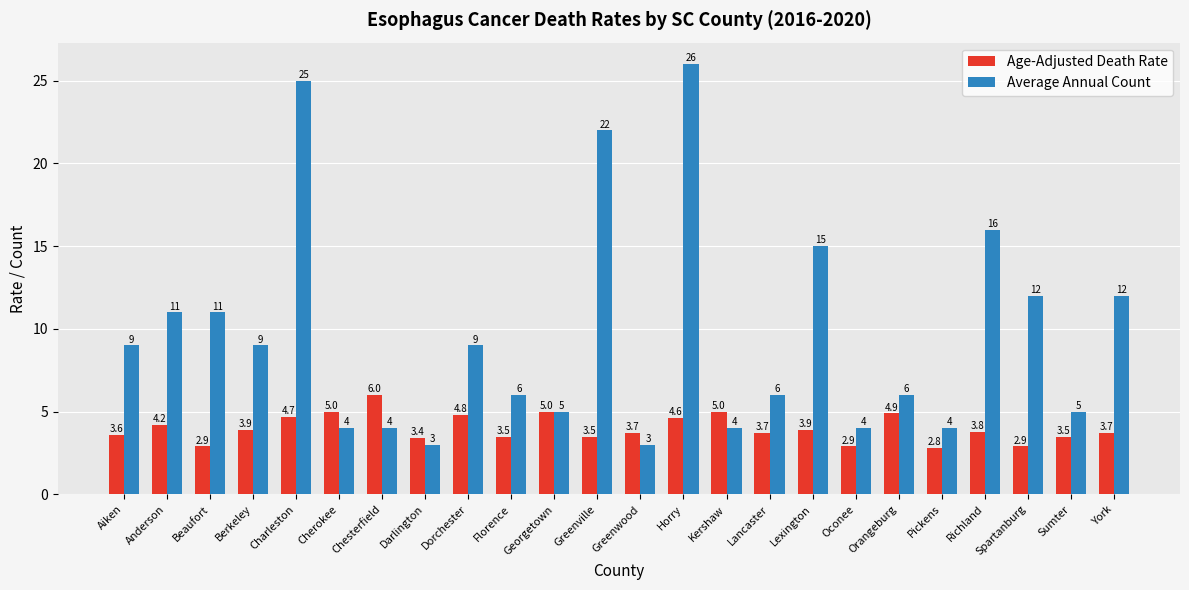

What is the lowest value of the Average Annual Count series?

3.0